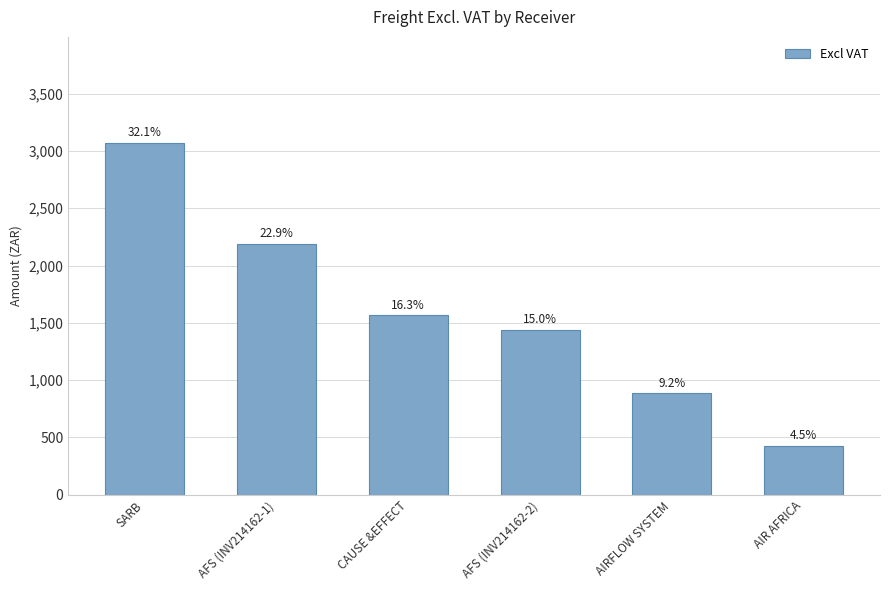

Reading right to left, list all the values displayed in this chart.

AIR AFRICA=427.4	AIRFLOW SYSTEM=886.4	AFS (INV214162-2)=1439.7	CAUSE &EFFECT=1565.5	AFS (INV214162-1)=2192.3	SARB=3073.4